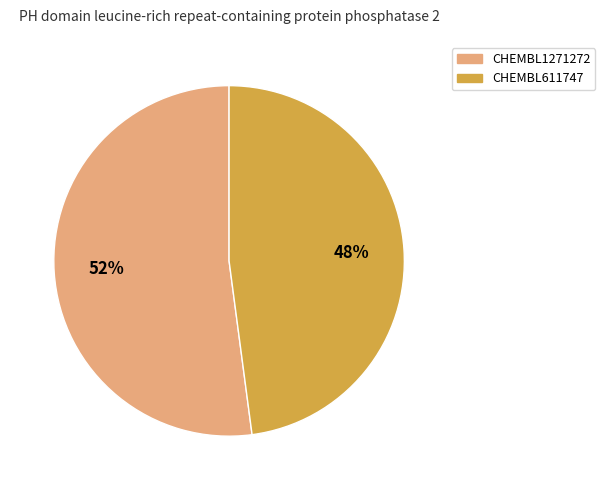

Which has a higher value, CHEMBL611747 or CHEMBL1271272?

CHEMBL1271272